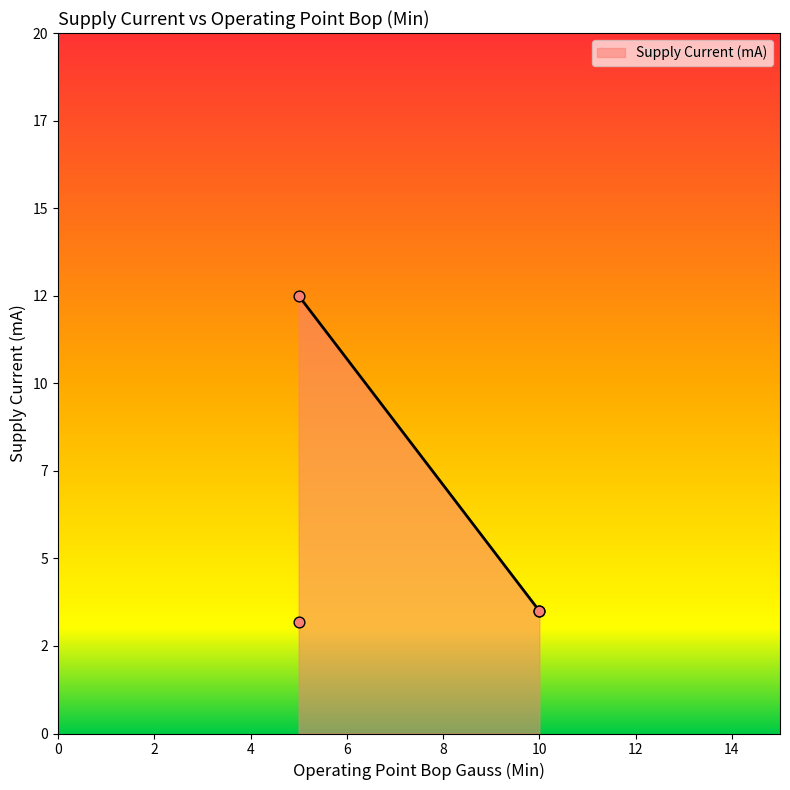

What is the ratio of the value at AH5792 (Bop Min=10) to the value at AH5773 (Bop Min=5)?

1.1